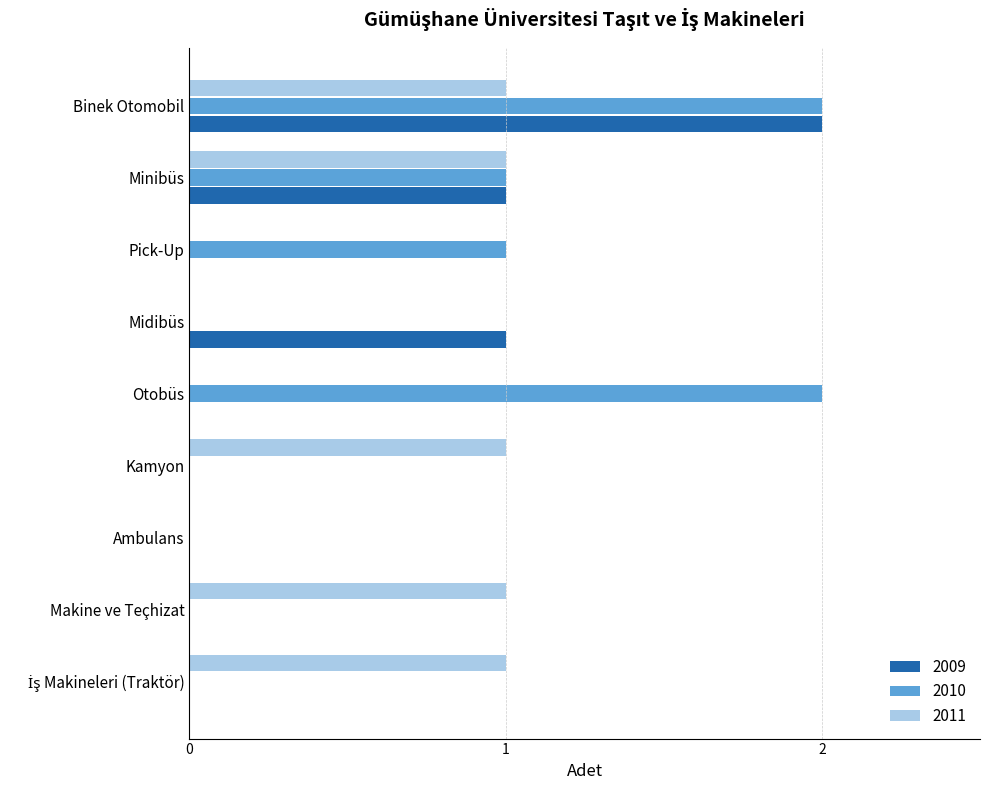

Is the value of 2010 at Otobüs greater than the value of 2009 at Kamyon?

Yes